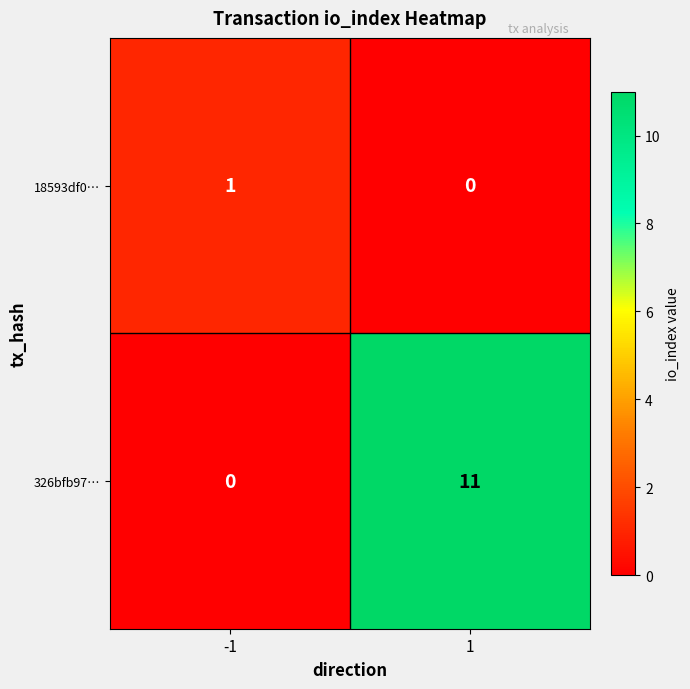

Reading left to right, what are all the values shown in this chart?

18593df0…: 1	0
326bfb97…: 0	11